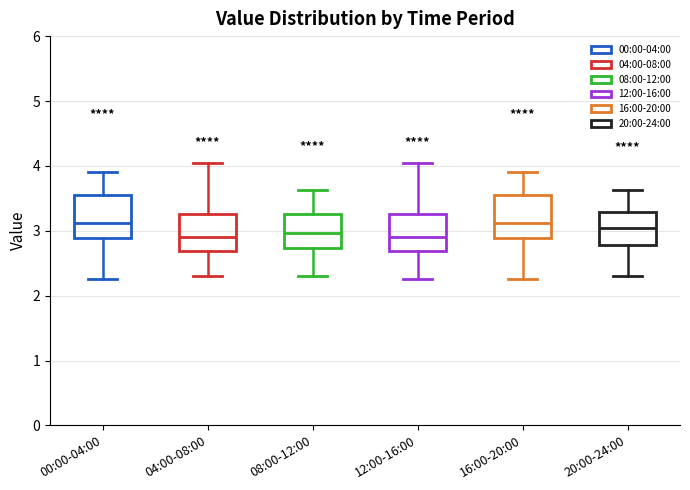

Reading left to right, read every box against the y-axis: the position of its median line, the range the box covers, and the ends of its whiskers. The values are not printed on the chart, so give them approximately, as read against the axis.

00:00-04:00: median 3.1, box 2.9 to 3.5, whiskers 2.3 to 3.9
04:00-08:00: median 2.9, box 2.7 to 3.3, whiskers 2.3 to 4.1
08:00-12:00: median 3.0, box 2.7 to 3.3, whiskers 2.3 to 3.6
12:00-16:00: median 2.9, box 2.7 to 3.3, whiskers 2.3 to 4.1
16:00-20:00: median 3.1, box 2.9 to 3.5, whiskers 2.3 to 3.9
20:00-24:00: median 3.1, box 2.8 to 3.3, whiskers 2.3 to 3.6